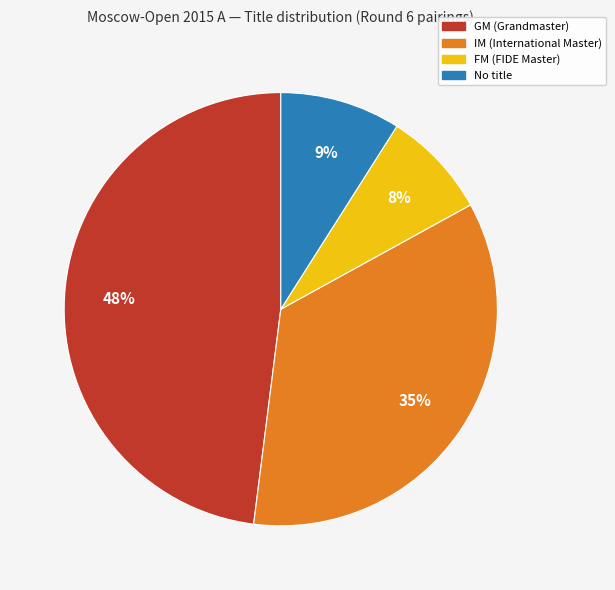

To the nearest percent, what is the average slice percentage?

25%